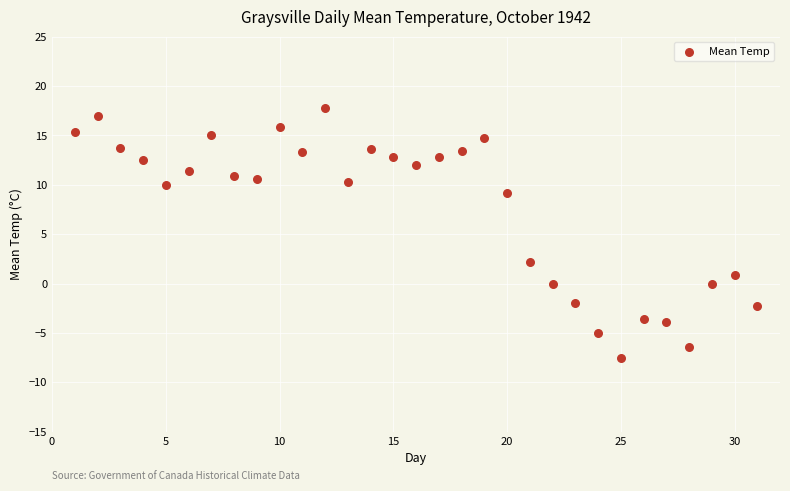

What Y value in the scatter plot is closest to 5?

2.2